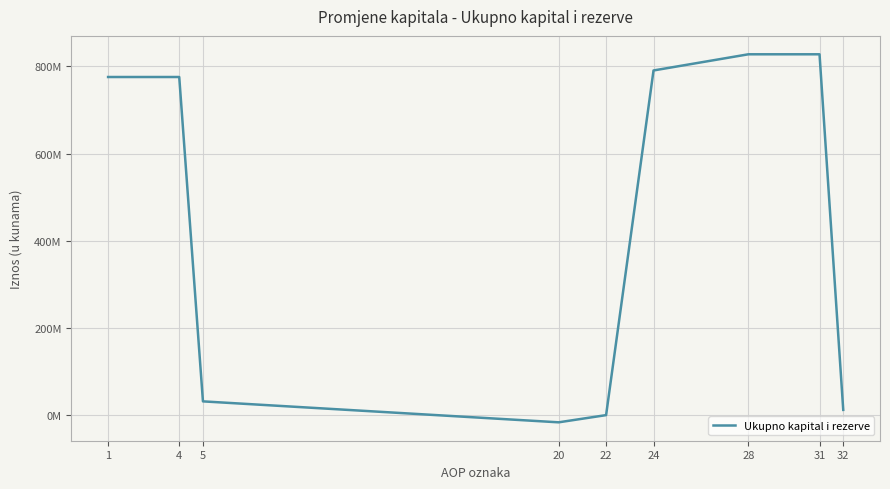

Does the chart display data point markers on the line(s)?

No